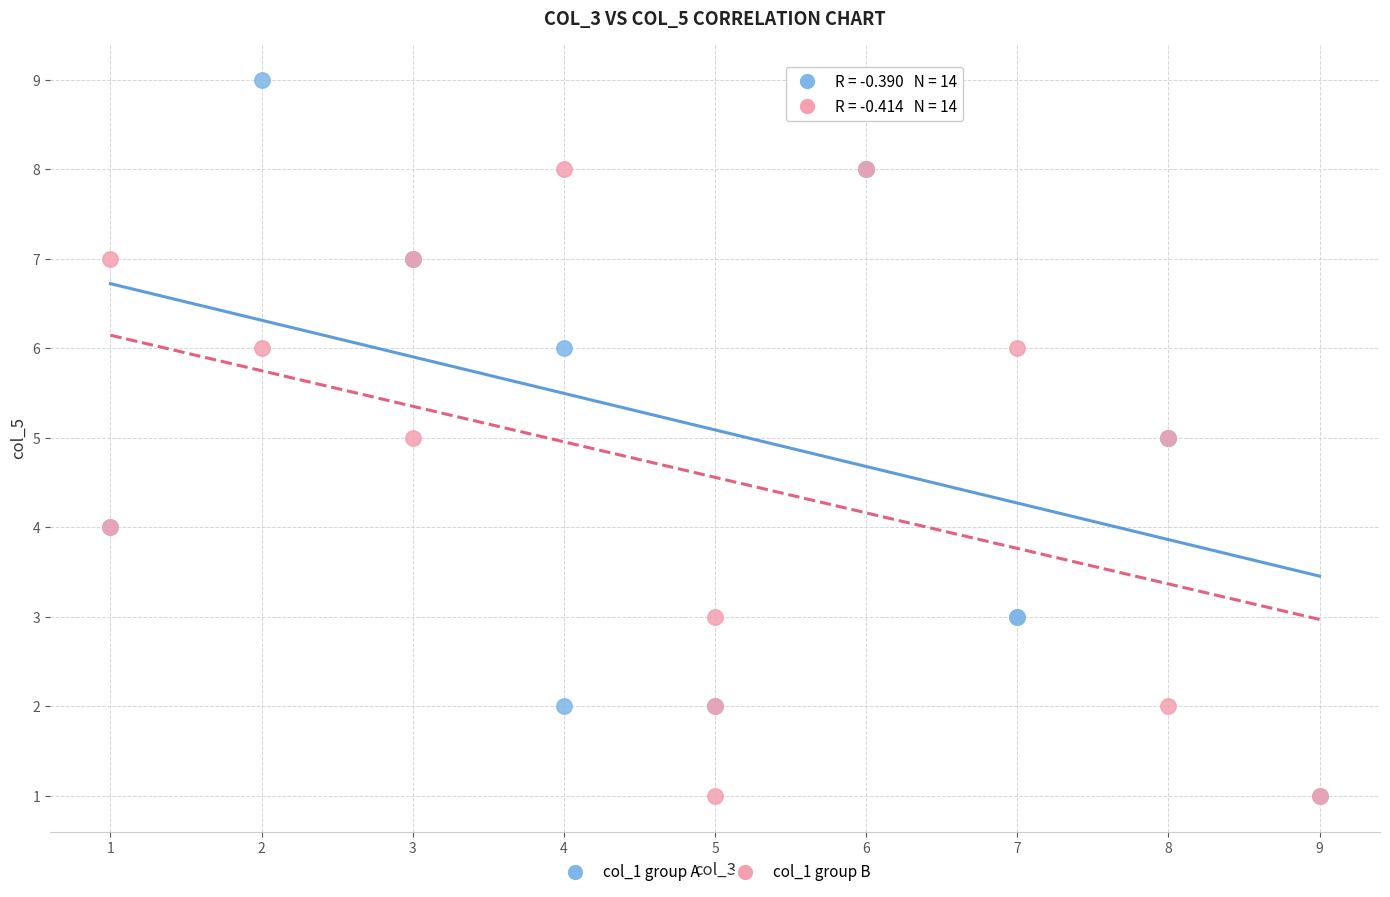

Which series reaches the maximum Y coordinate?

col_1 group A